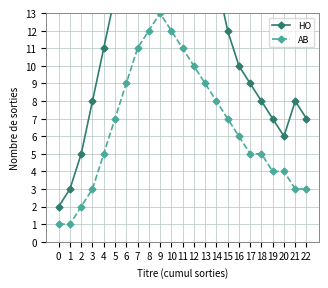

True or false: HO and AB cross at least once.

False